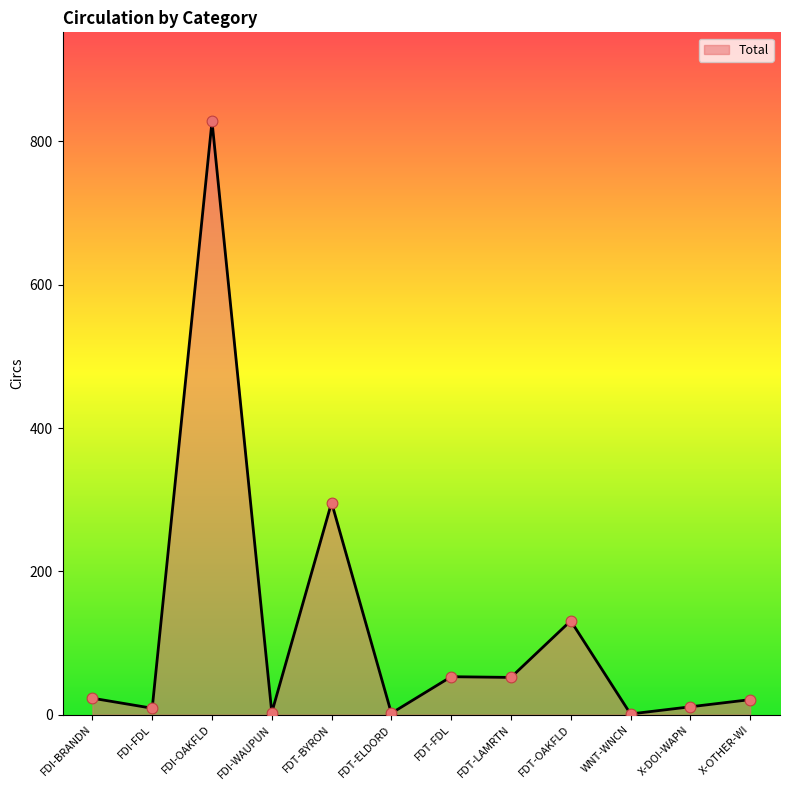

Approximately how many times larger is the value at WNT-WNCN compared to FDI-FDL?

0.1